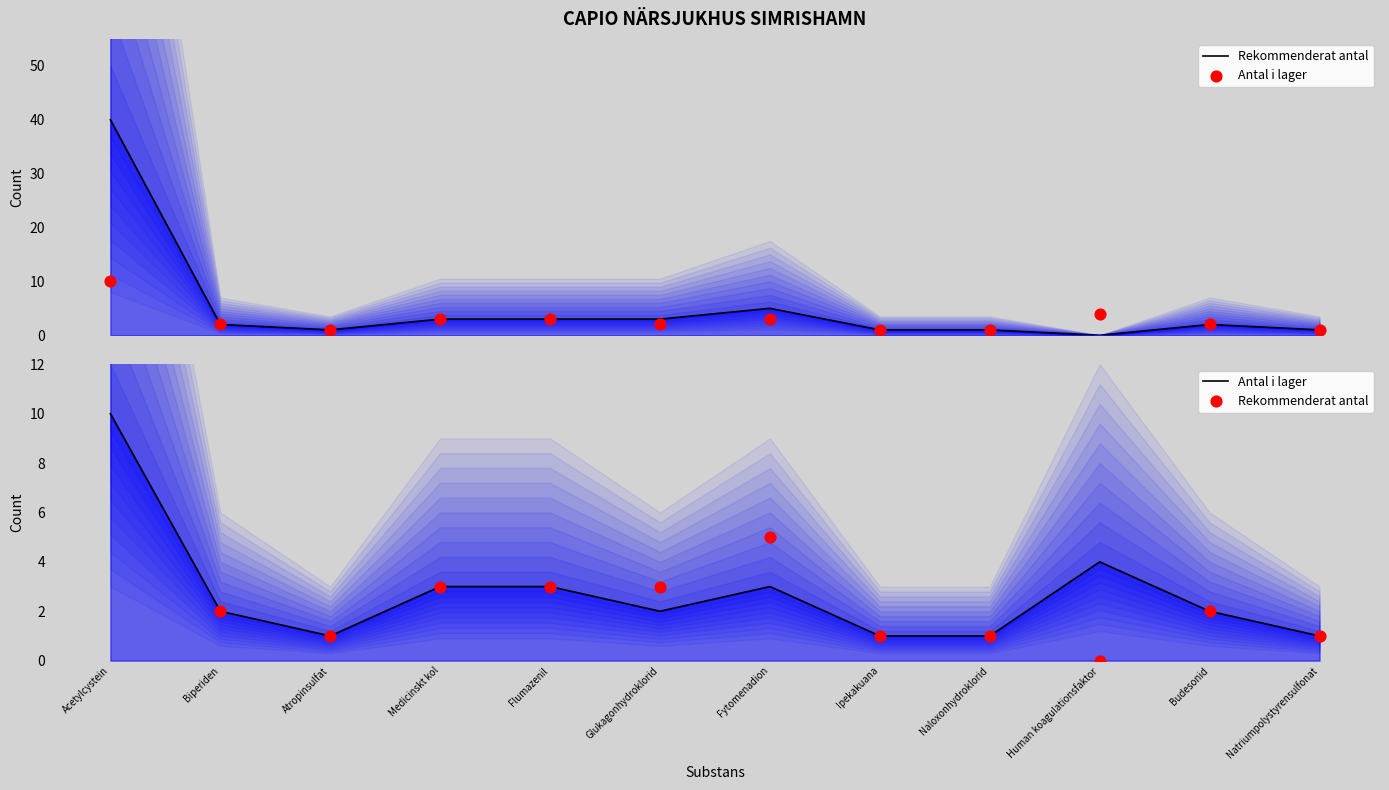

Which series has the largest Y range (max minus min)?

Rekommenderat antal